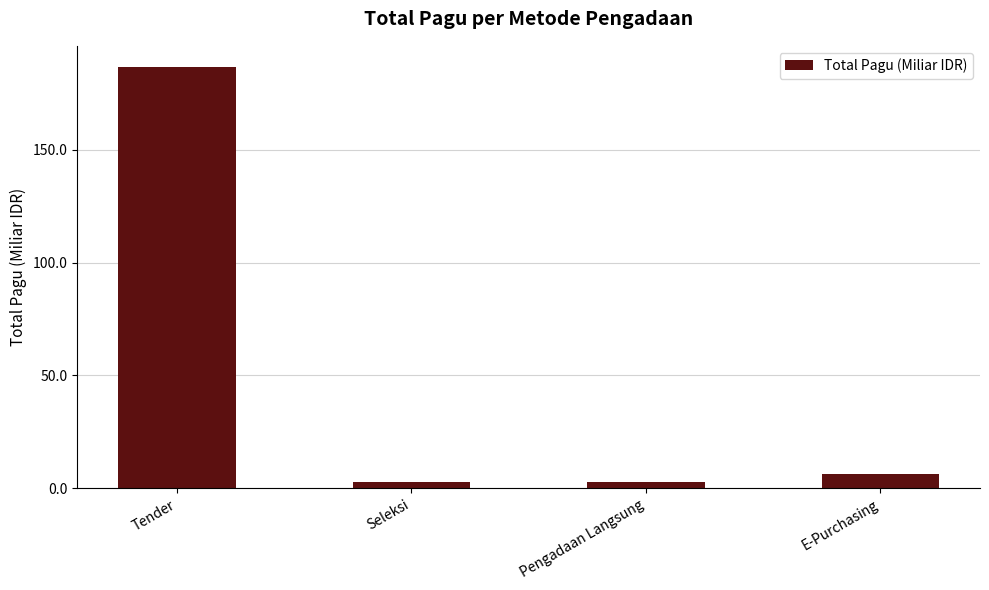

Between E-Purchasing and Pengadaan Langsung, which is larger?

E-Purchasing